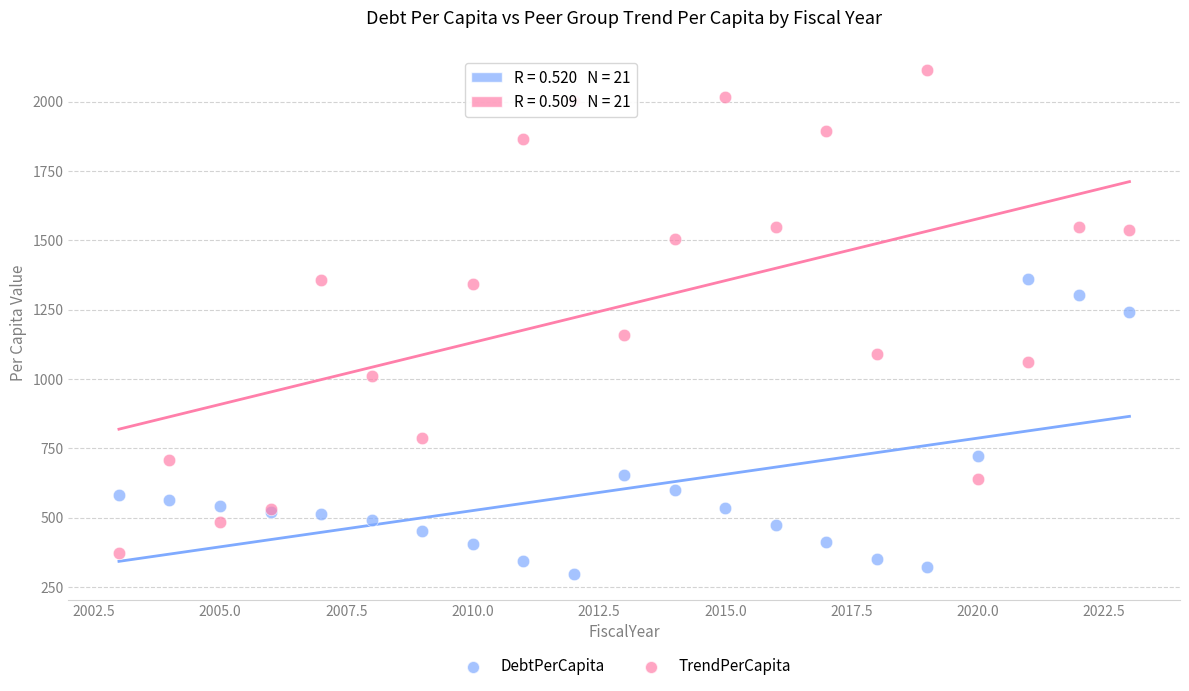

Which series reaches the maximum Y coordinate?

TrendPerCapita